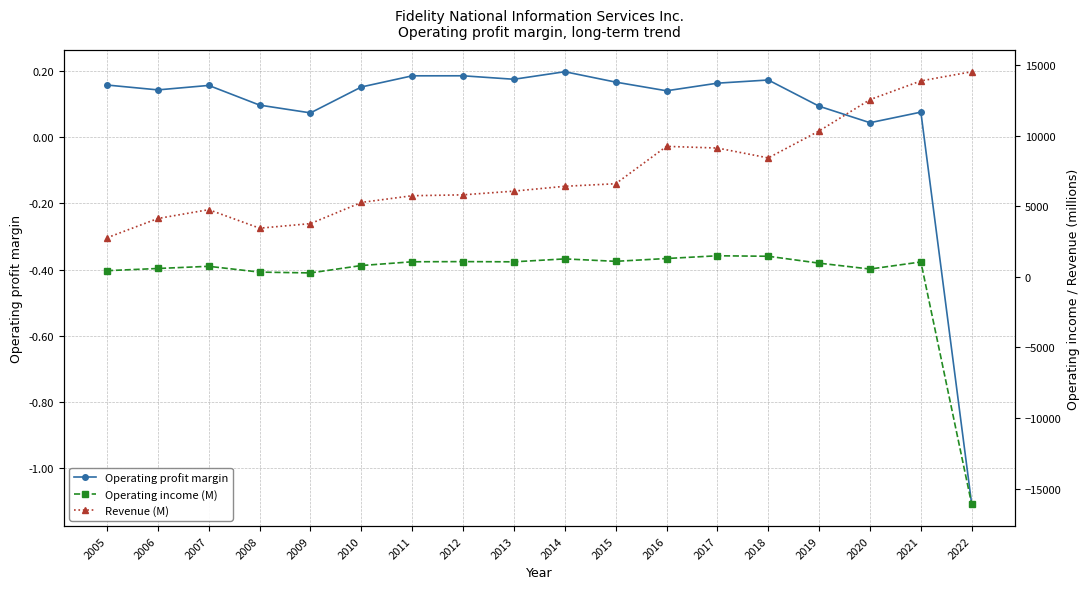

At which label does Operating income (M) reach its minimum?

2022